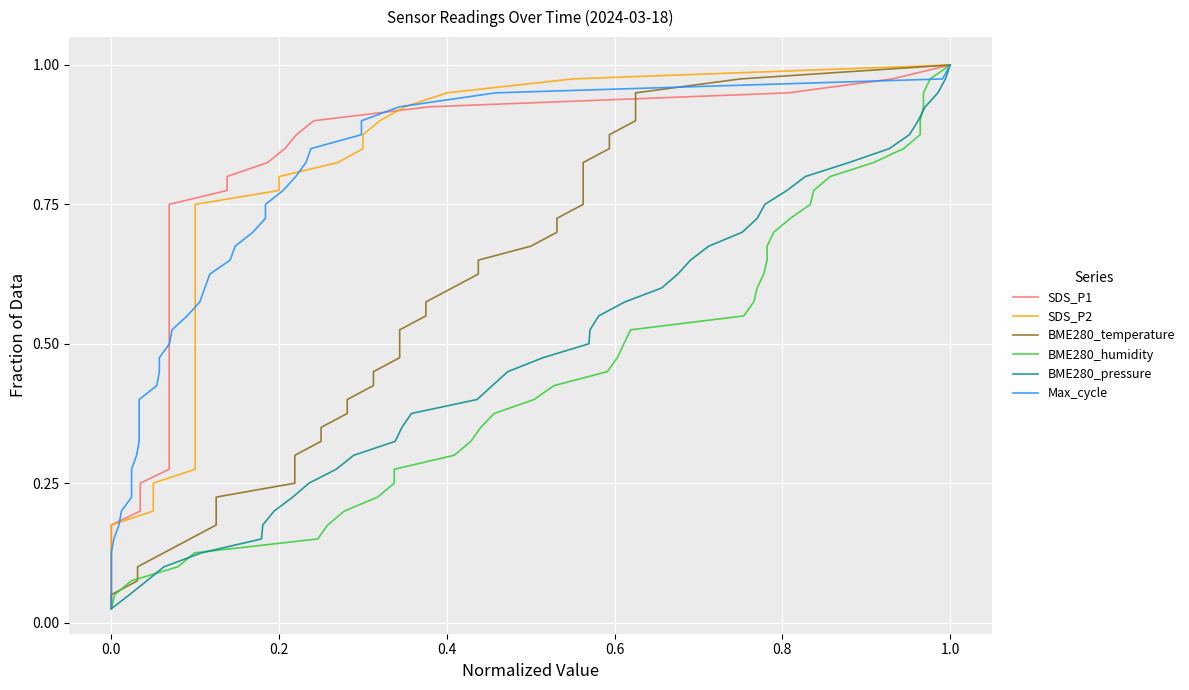

What is the average value of the BME280_pressure series?

0.5